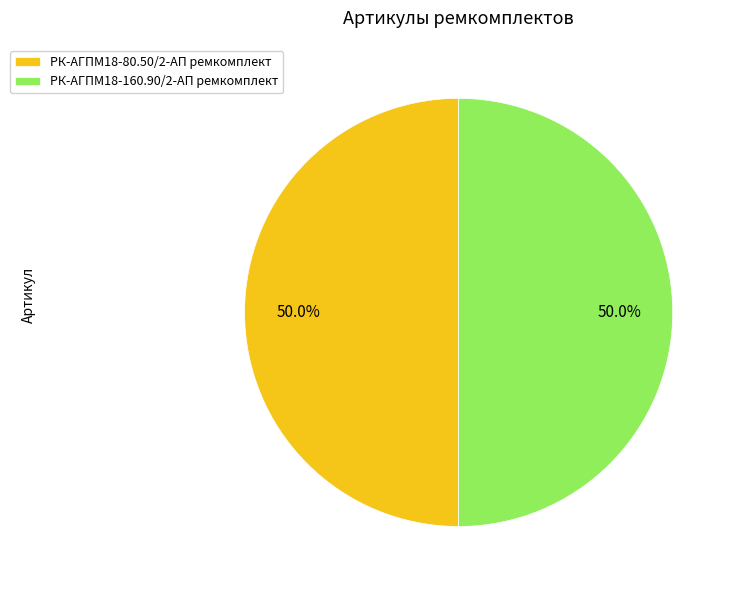

What is the ratio of the value at РК-АГПМ18-160.90/2-АП ремкомплект to the value at РК-АГПМ18-80.50/2-АП ремкомплект?

1.0